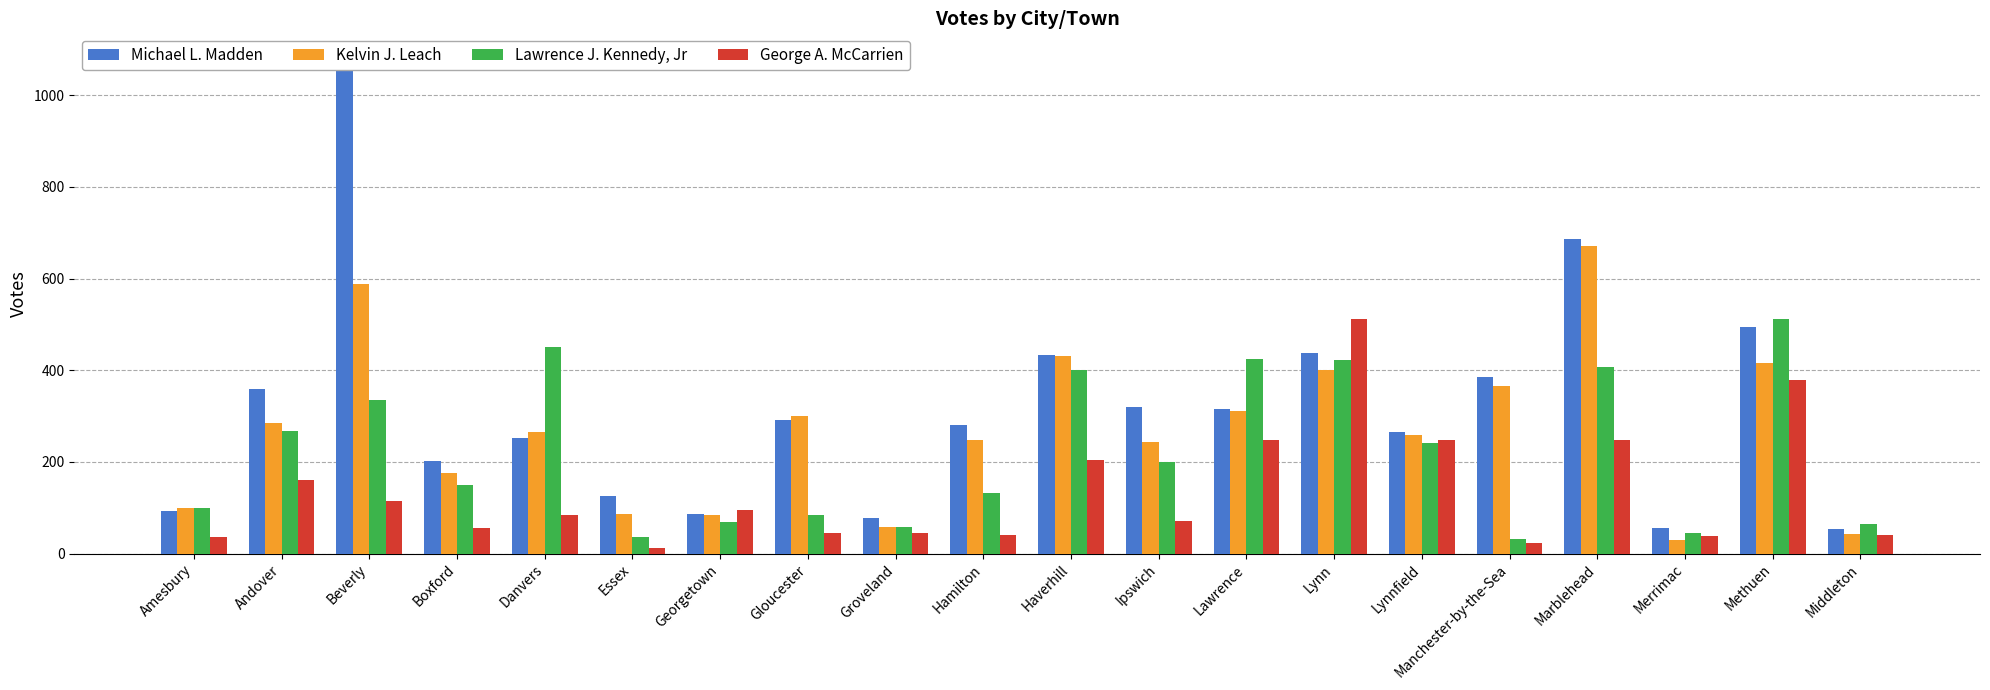

Rank the series at Lawrence from highest to lowest value.

Lawrence J. Kennedy, Jr, Michael L. Madden, Kelvin J. Leach, George A. McCarrien